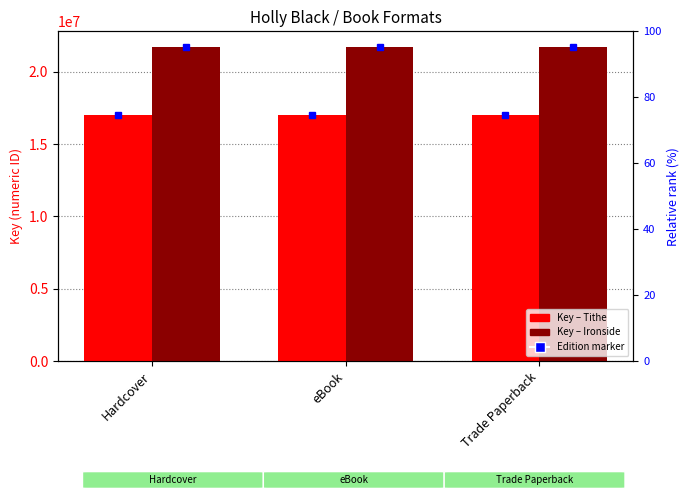

Between Hardcover and eBook, which is larger?

Hardcover